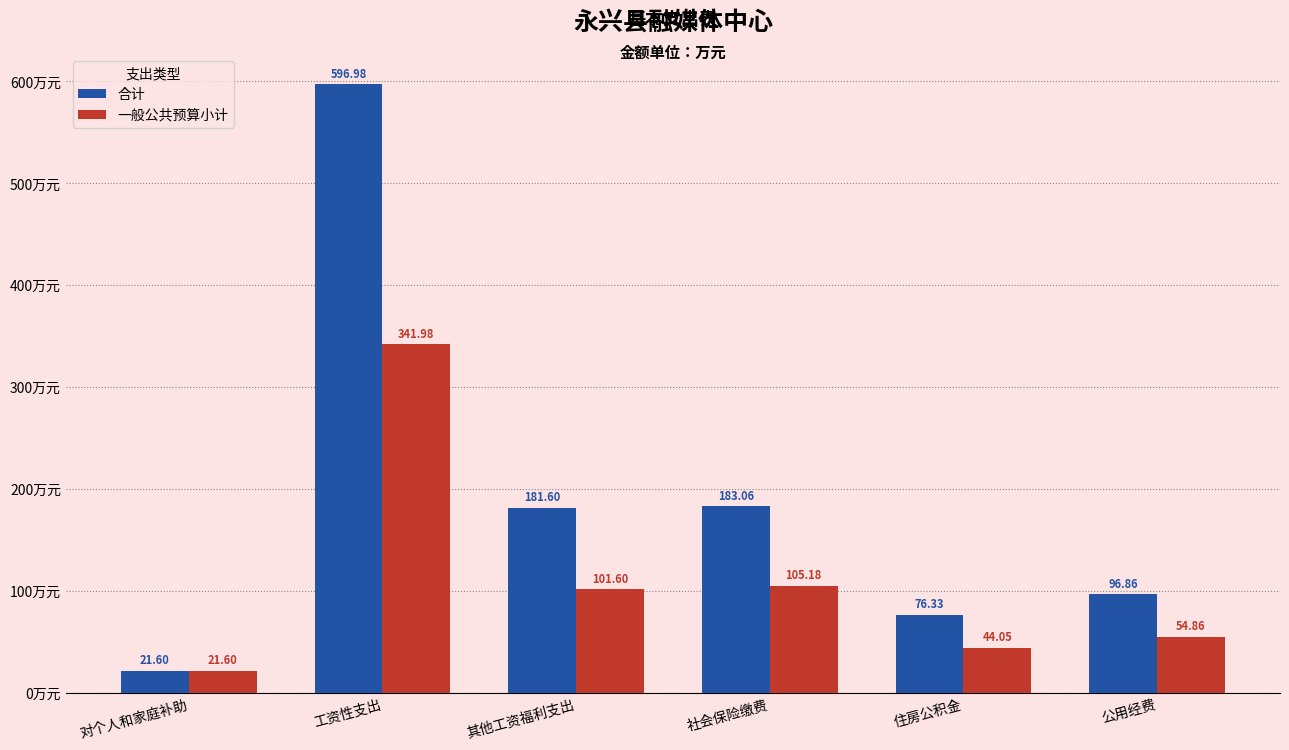

The value of 一般公共预算小计 at 工资性支出 is 168.6. True or false?

False